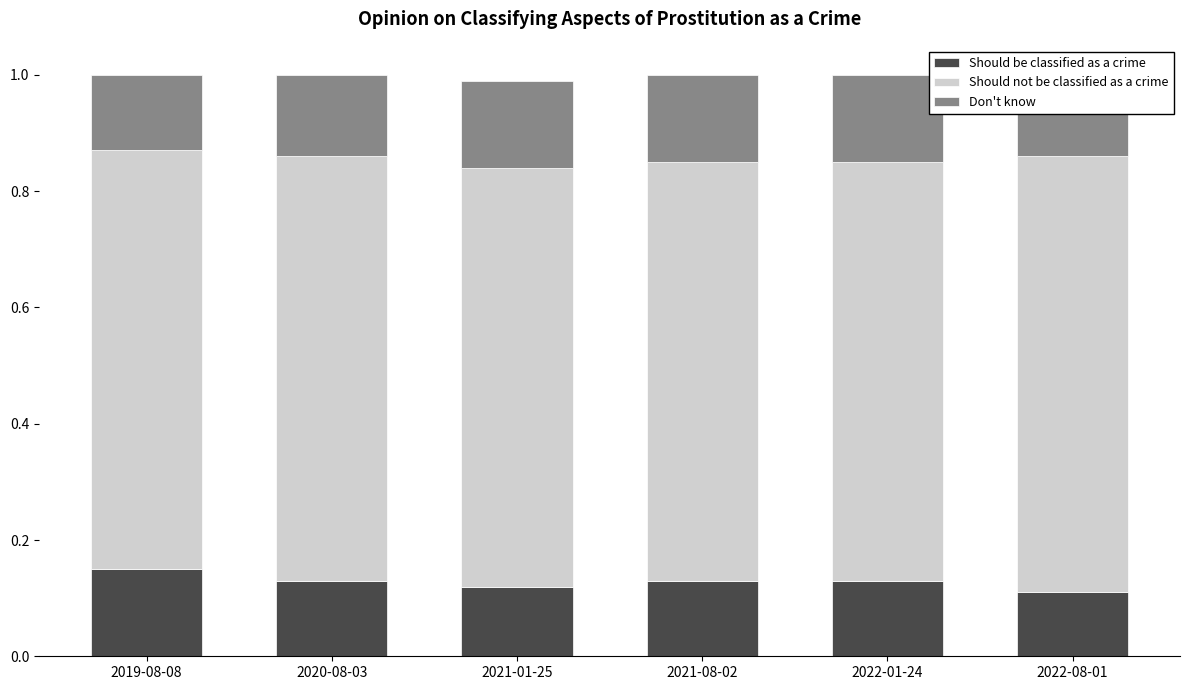

What is the total value across all series at 2021-01-25?

1.0